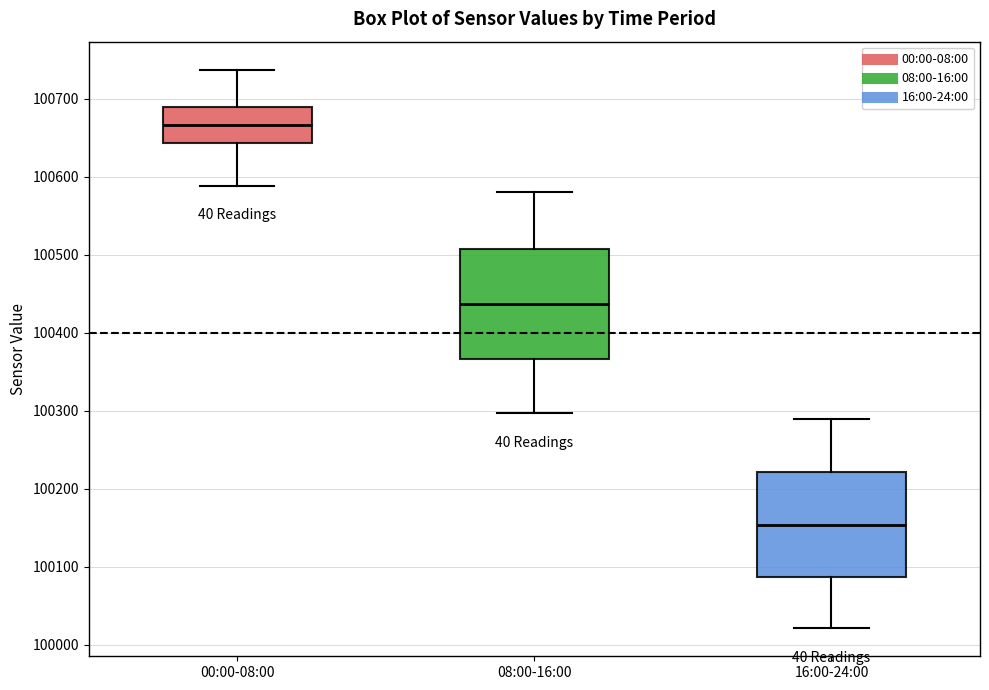

Which box has the highest median line?

00:00-08:00